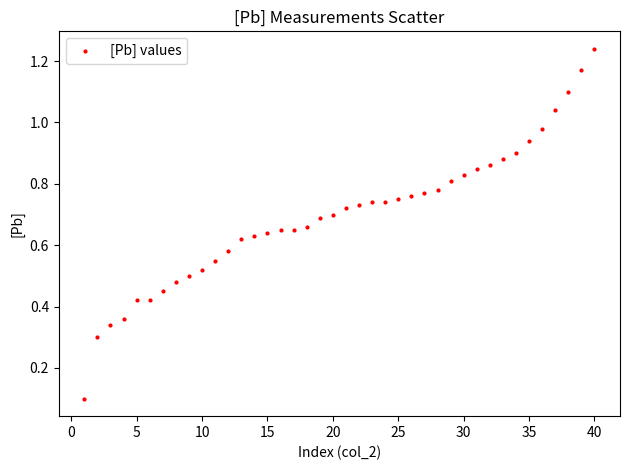

What is the range of X values (max minus min)?

39.0